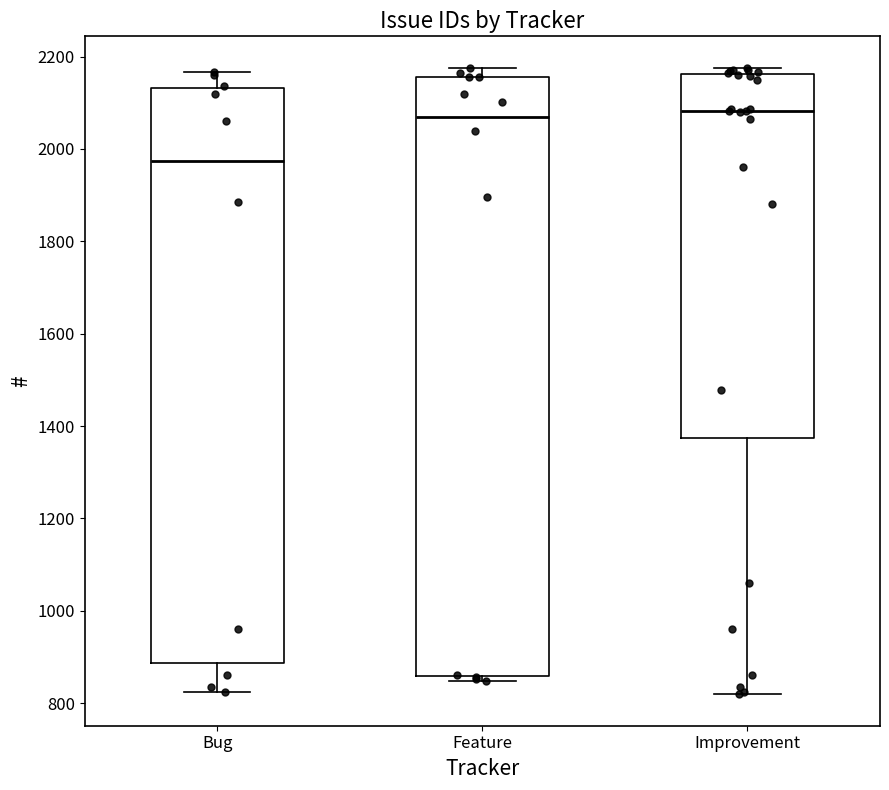

Where is the upper edge of the box for Improvement on the y-axis? The values are not printed on the chart, so give them approximately, as read against the axis.

2160